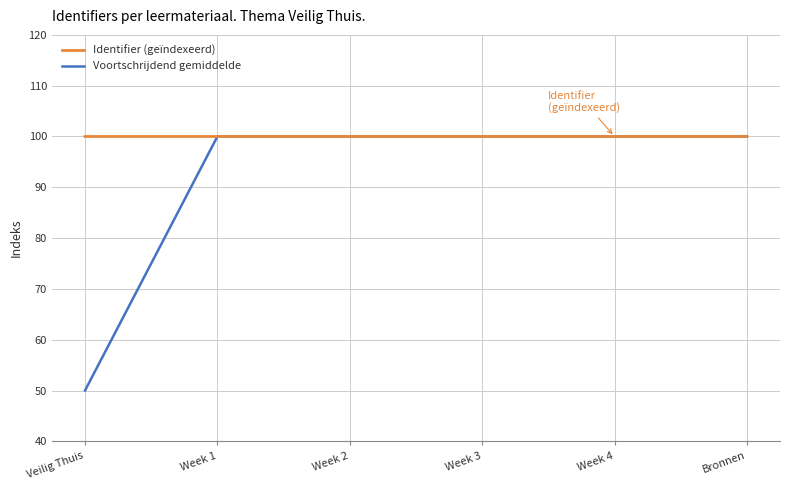

Which series has the widest spread of values?

Voortschrijdend gemiddelde